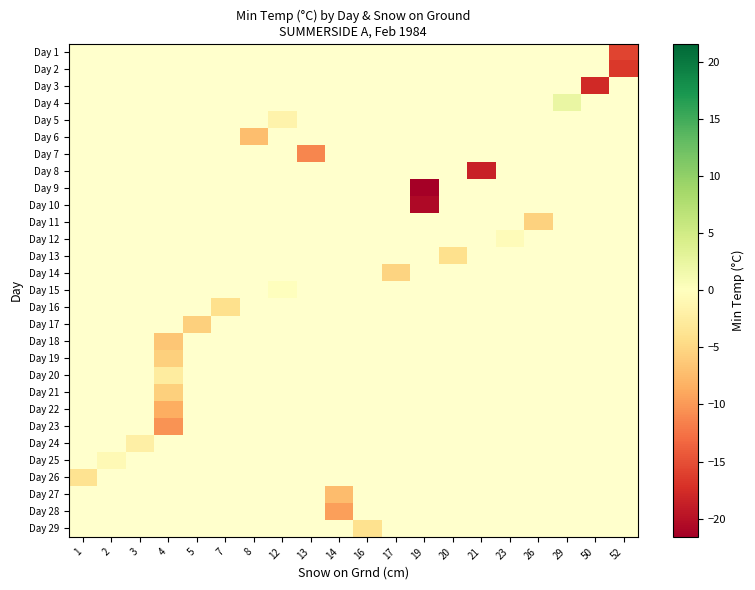

Between 4 and 16, which is larger?

16